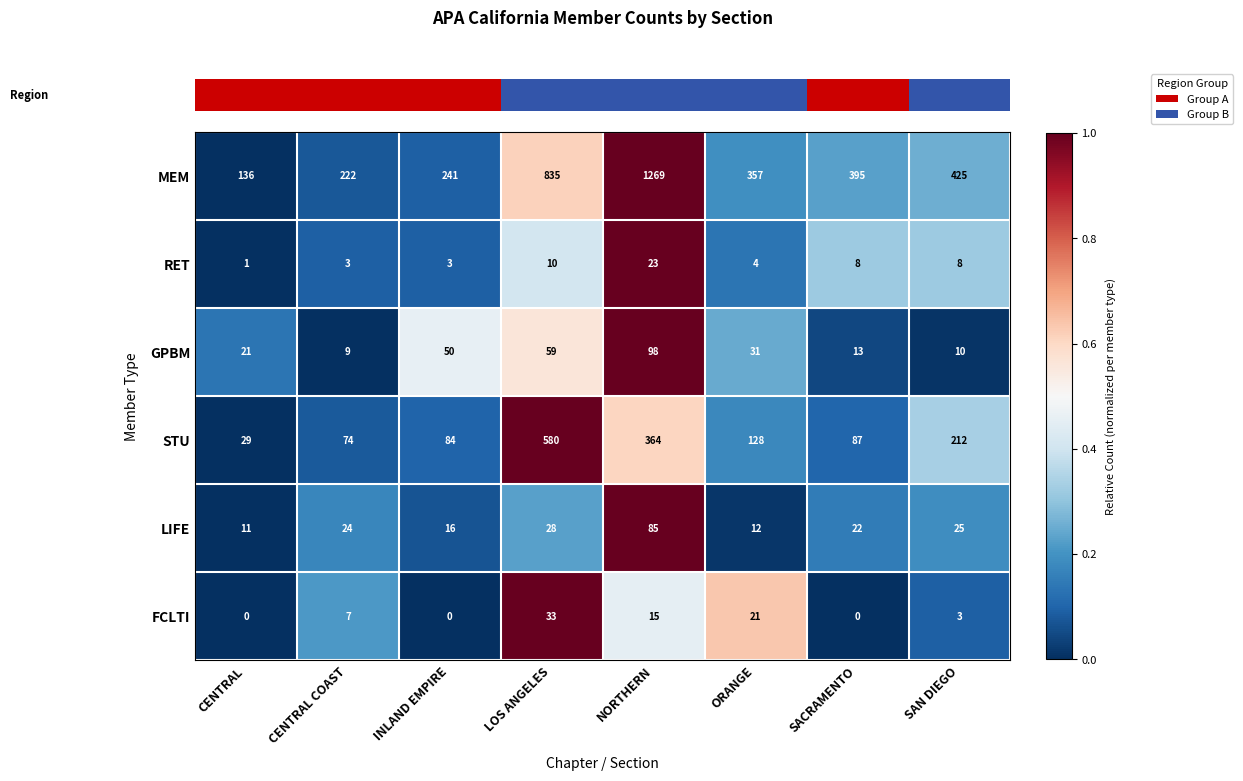

Which category has the highest value across all series?

NORTHERN